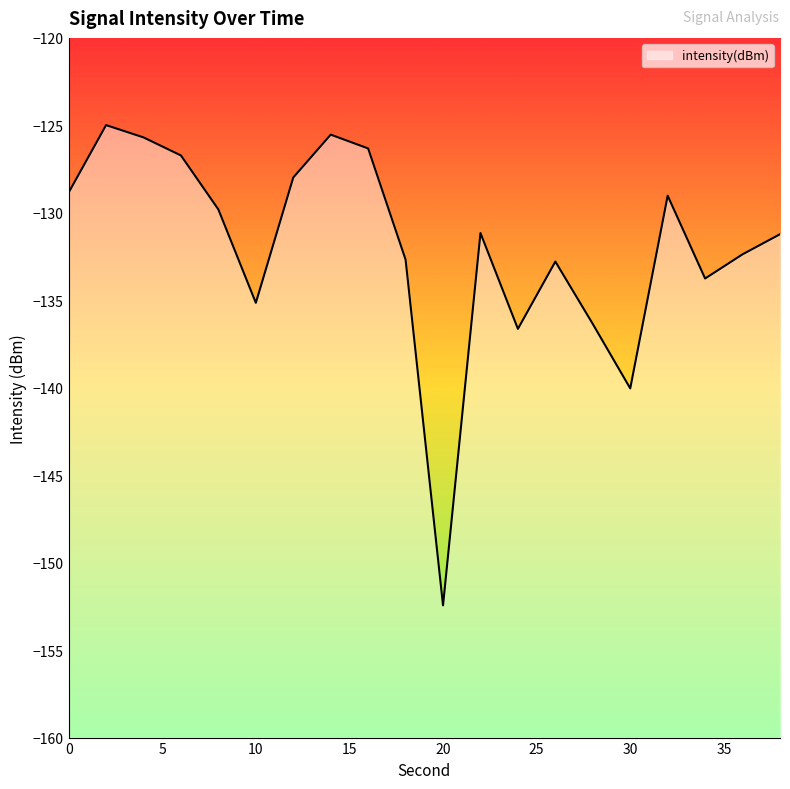

What is the maximum value shown in the chart?

-125.0